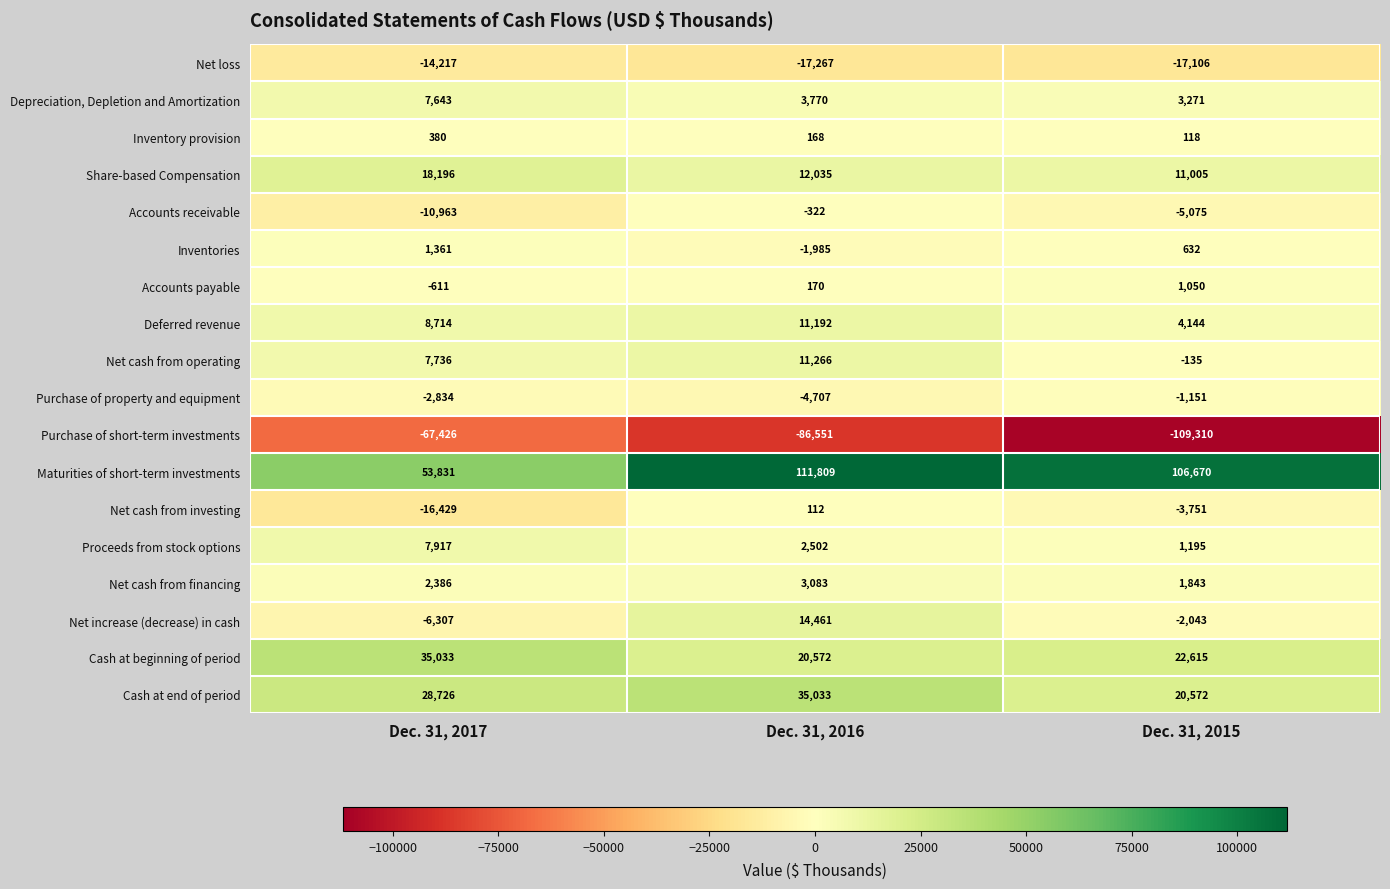

Which category has the lowest value in the Depreciation, Depletion and Amortization series?

Dec. 31, 2015